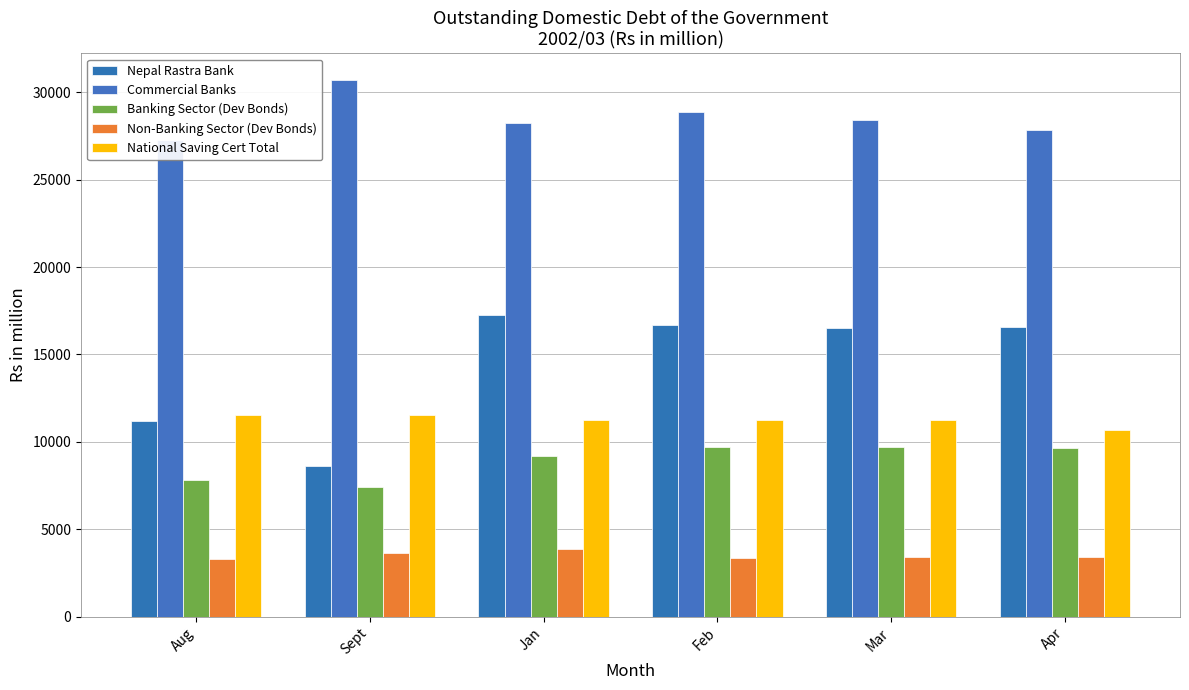

List the labels in order of National Saving Cert Total value, largest first.

Aug, Sept, Jan, Feb, Mar, Apr